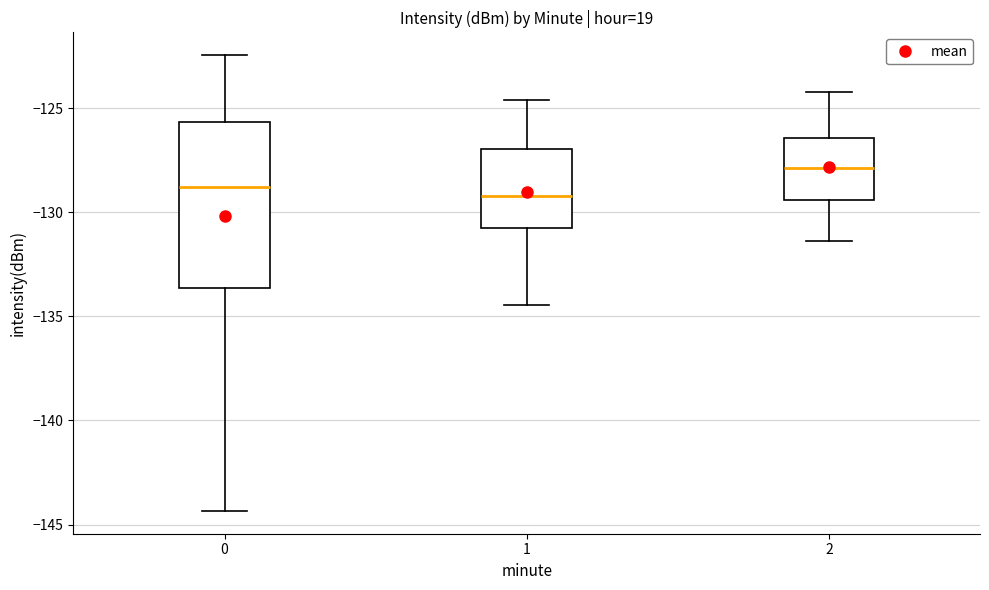

Reading left to right, transcribe this box plot: for each box, give where its median line is, the range the box spans, and where its two whiskers end, as read against the y-axis. The values are not printed on the chart, so give them approximately, as read against the axis.

0: median -129.0, box -133.5 to -125.5, whiskers -144.5 to -122.5
1: median -129.0, box -130.5 to -127.0, whiskers -134.5 to -124.5
2: median -128.0, box -129.5 to -126.5, whiskers -131.5 to -124.0